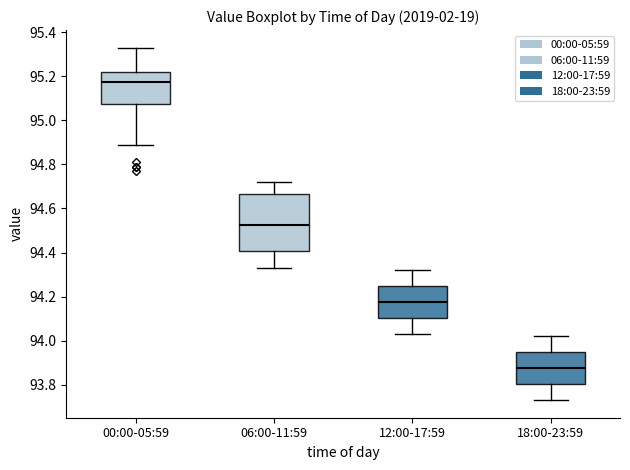

Reading left to right, read every box against the y-axis: the position of its median line, the range the box covers, and the ends of its whiskers. The values are not printed on the chart, so give them approximately, as read against the axis.

00:00-05:59: median 95.18, box 95.08 to 95.22, whiskers 94.90 to 95.34
06:00-11:59: median 94.52, box 94.40 to 94.66, whiskers 94.34 to 94.72
12:00-17:59: median 94.18, box 94.10 to 94.24, whiskers 94.04 to 94.32
18:00-23:59: median 93.88, box 93.80 to 93.94, whiskers 93.74 to 94.02